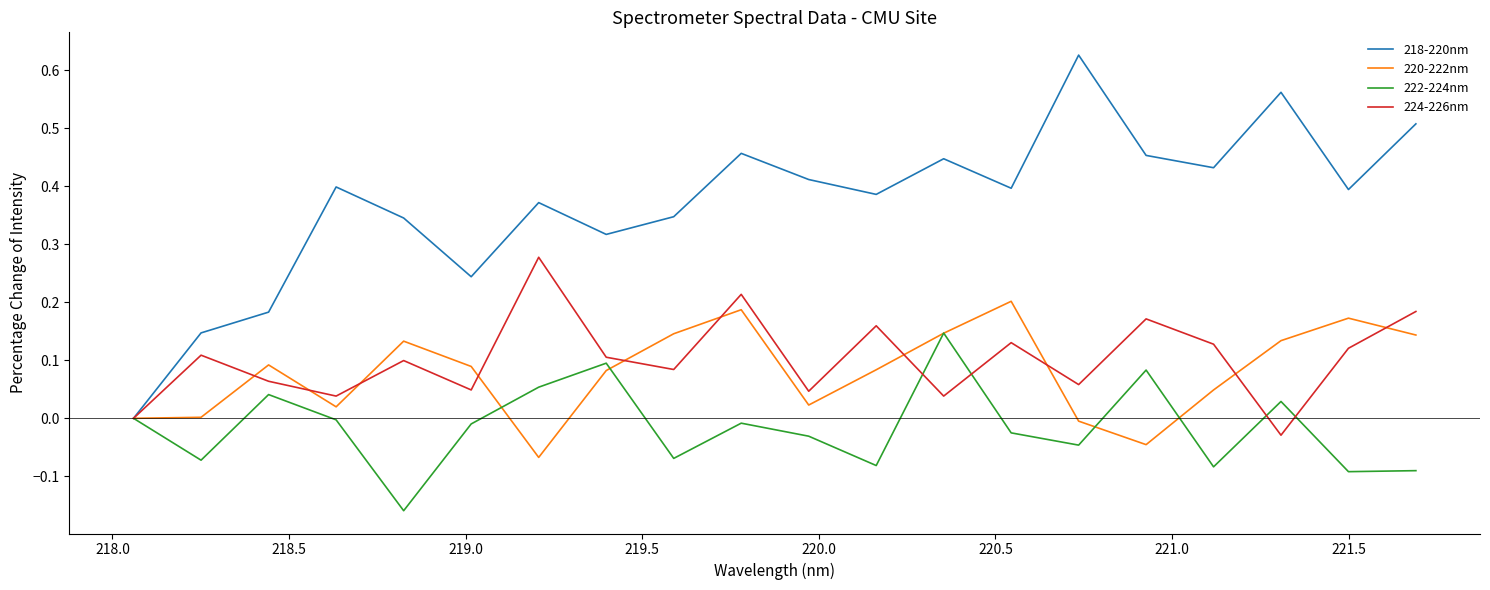

Rank the series by their maximum value, from highest to lowest.

218-220nm, 224-226nm, 220-222nm, 222-224nm